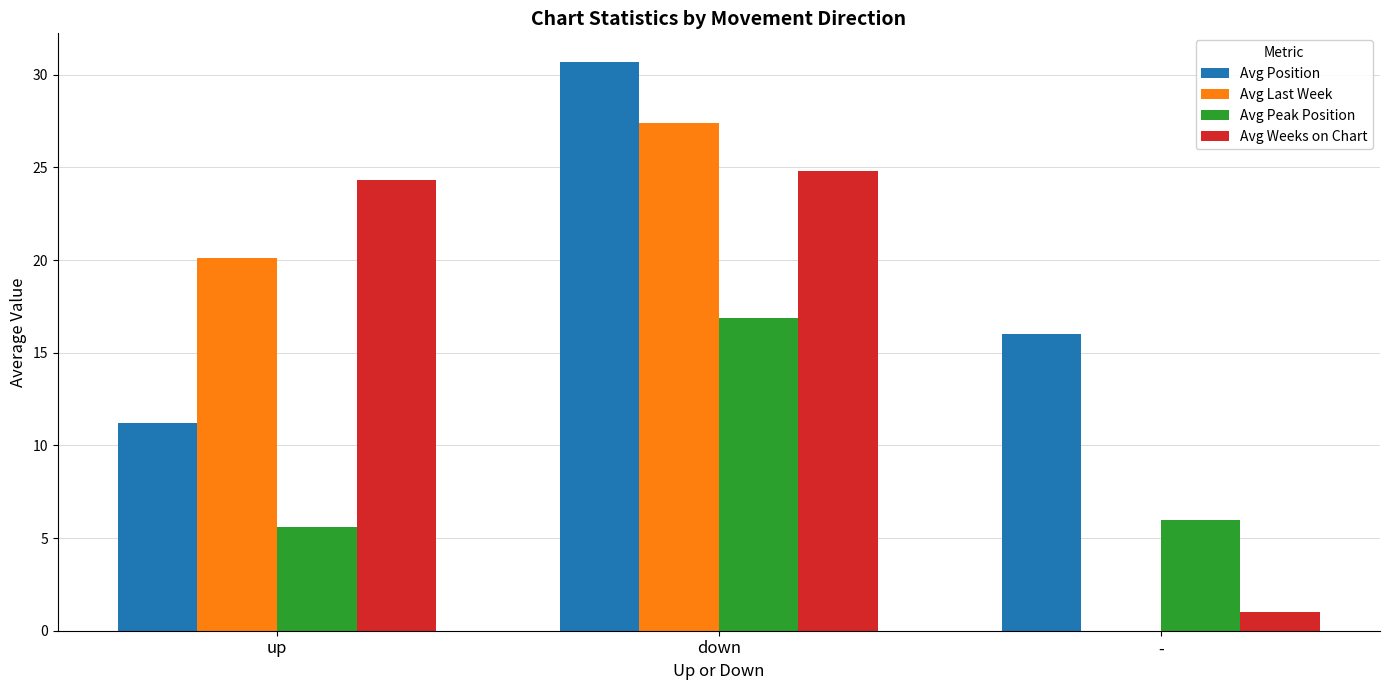

What is the sum of the Avg Last Week values at up and down?

47.5